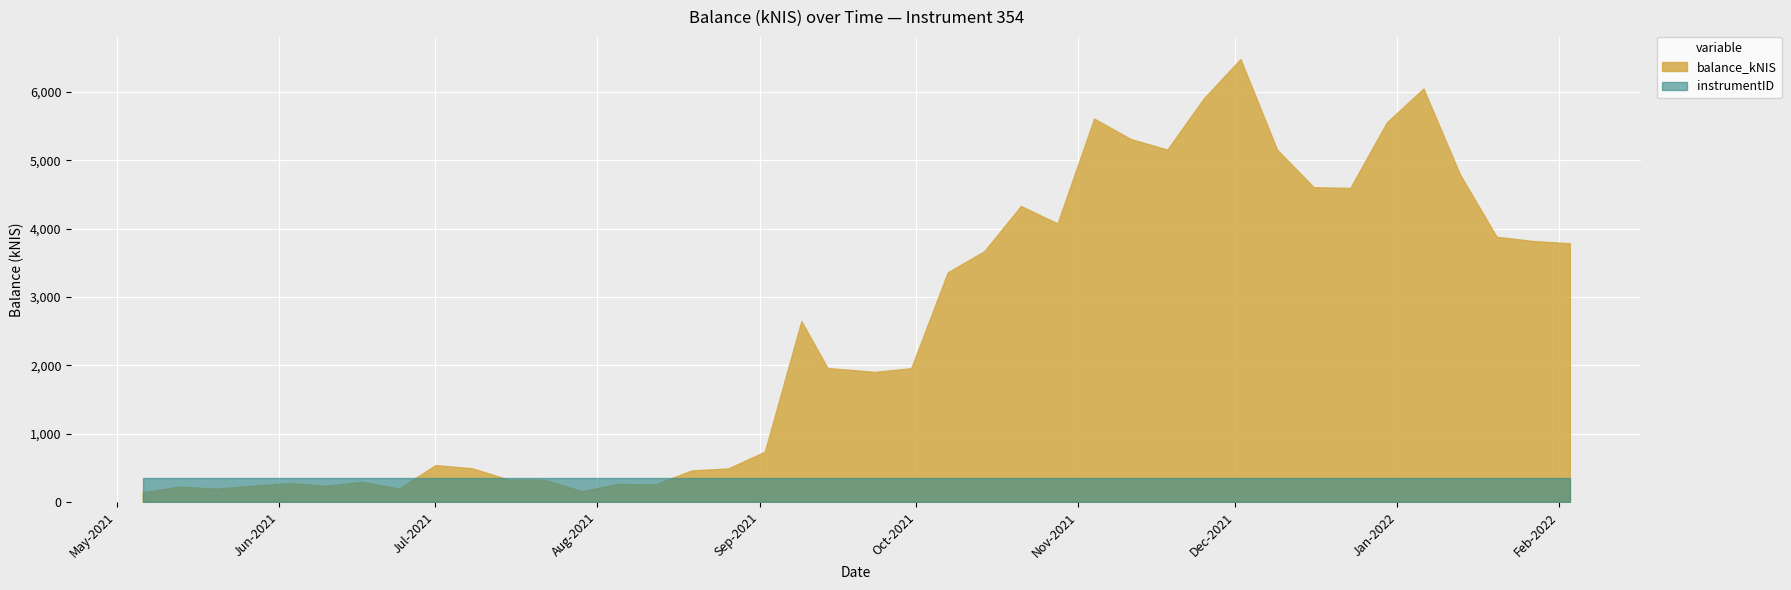

Reading left to right, transcribe all the data shown in this chart.

balance_kNIS: 2021-05-06=140.2	2021-05-13=225.4	2021-05-20=192.5	2021-05-27=236.7	2021-06-03=275.0	2021-06-10=237.3	2021-06-17=293.9	2021-06-24=194.3	2021-07-01=538.7	2021-07-08=493.1	2021-07-15=326.2	2021-07-22=323.4	2021-07-29=157.1	2021-08-05=263.8	2021-08-12=255.5	2021-08-19=460.6	2021-08-26=490.2	2021-09-02=736.2	2021-09-09=2646.7	2021-09-14=1960.5	2021-09-23=1903.7	2021-09-30=1956.6	2021-10-07=3359.3	2021-10-14=3670.6	2021-10-21=4331.1	2021-10-28=4075.2	2021-11-04=5610.6	2021-11-11=5311.9	2021-11-18=5156.4	2021-11-25=5907.0	2021-12-02=6482.1	2021-12-09=5156.6	2021-12-16=4606.7	2021-12-23=4595.3	2021-12-30=5555.8	2022-01-06=6049.8	2022-01-13=4791.9	2022-01-20=3880.1	2022-01-27=3818.6	2022-02-03=3786.2
instrumentID: 2021-05-06=354.0	2021-05-13=354.0	2021-05-20=354.0	2021-05-27=354.0	2021-06-03=354.0	2021-06-10=354.0	2021-06-17=354.0	2021-06-24=354.0	2021-07-01=354.0	2021-07-08=354.0	2021-07-15=354.0	2021-07-22=354.0	2021-07-29=354.0	2021-08-05=354.0	2021-08-12=354.0	2021-08-19=354.0	2021-08-26=354.0	2021-09-02=354.0	2021-09-09=354.0	2021-09-14=354.0	2021-09-23=354.0	2021-09-30=354.0	2021-10-07=354.0	2021-10-14=354.0	2021-10-21=354.0	2021-10-28=354.0	2021-11-04=354.0	2021-11-11=354.0	2021-11-18=354.0	2021-11-25=354.0	2021-12-02=354.0	2021-12-09=354.0	2021-12-16=354.0	2021-12-23=354.0	2021-12-30=354.0	2022-01-06=354.0	2022-01-13=354.0	2022-01-20=354.0	2022-01-27=354.0	2022-02-03=354.0